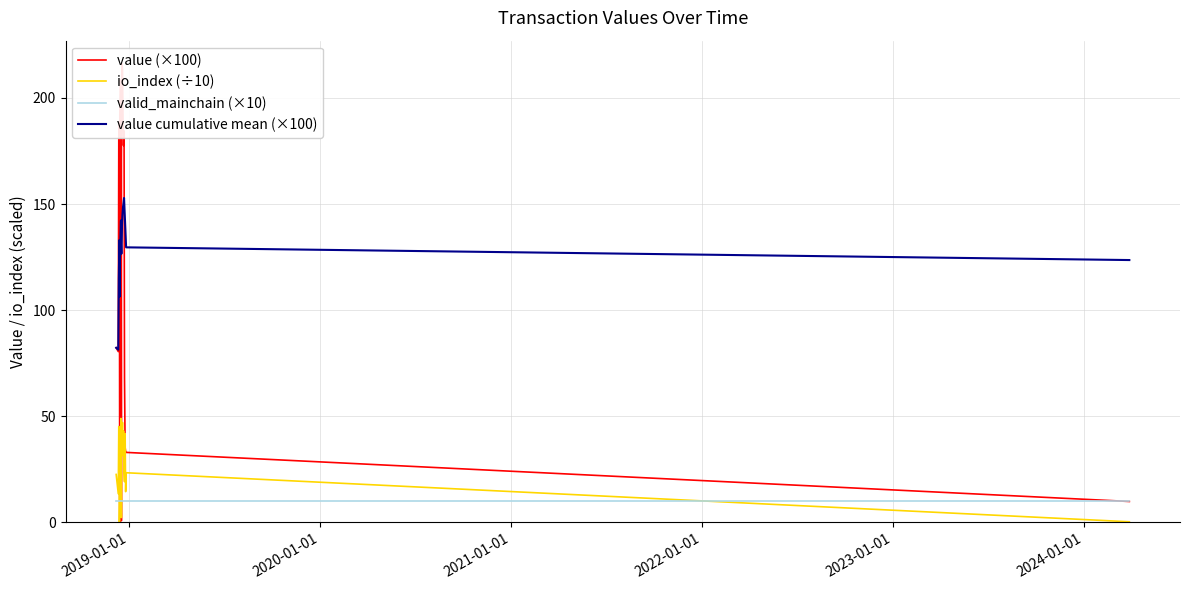

What is the maximum value shown in the chart?

216.2